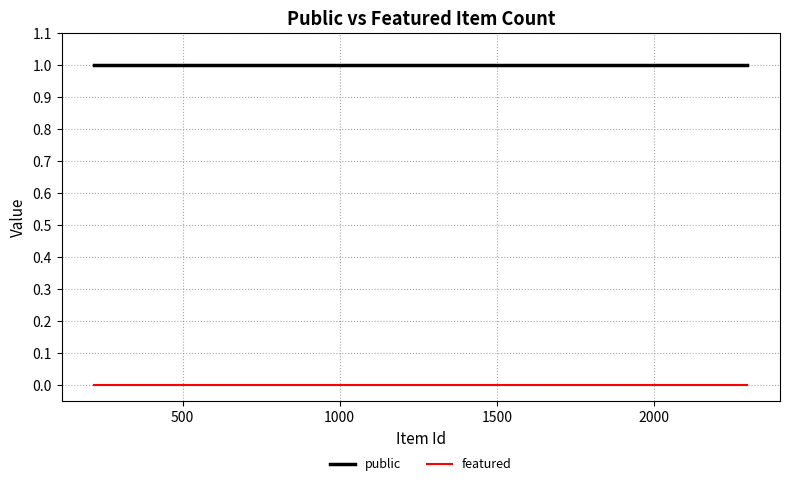

True or false: featured and public cross at least once.

False